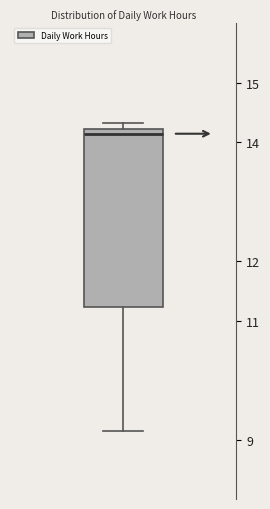

Transcribe this box plot: give where the median line is, the range the box spans, and where the two whiskers end, as read against the y-axis. The values are not printed on the chart, so give them approximately, as read against the axis.

median 14.1, box 11.2 to 14.2, whiskers 9.1 to 14.3